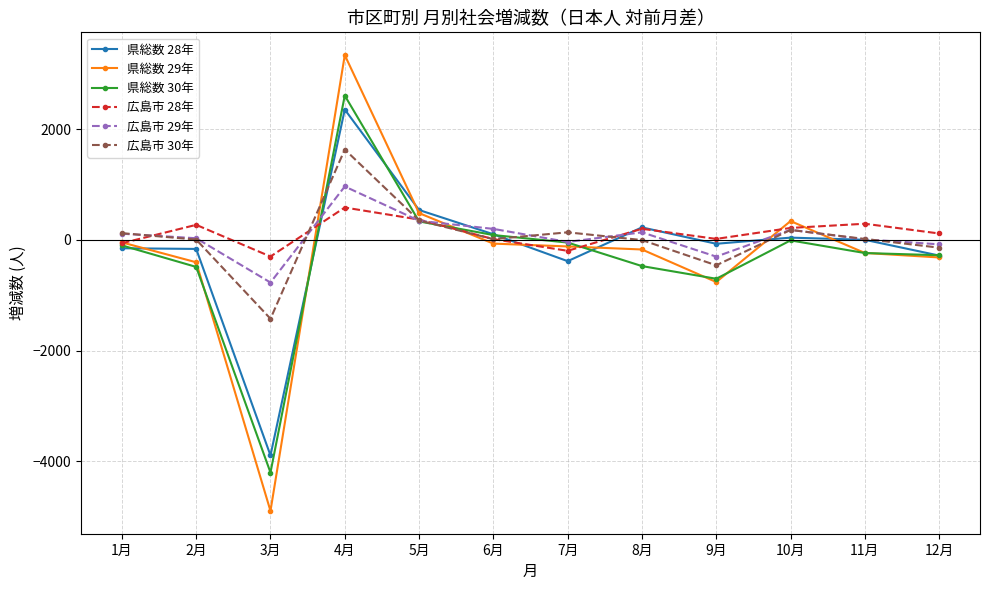

Is this an area chart (filled region under the line)?

No